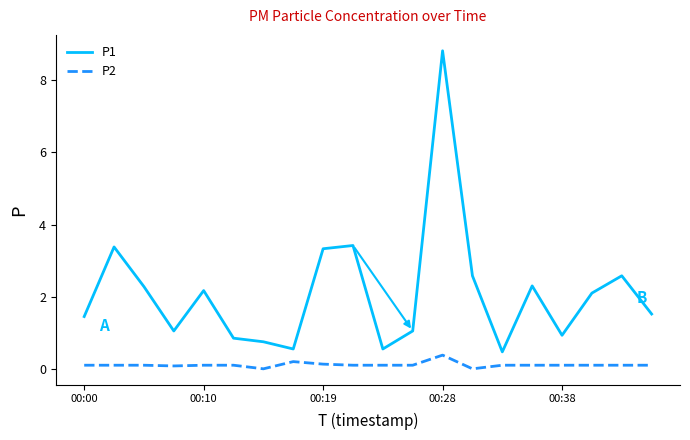

Rank the series by their average value, from lowest to highest.

P2, P1